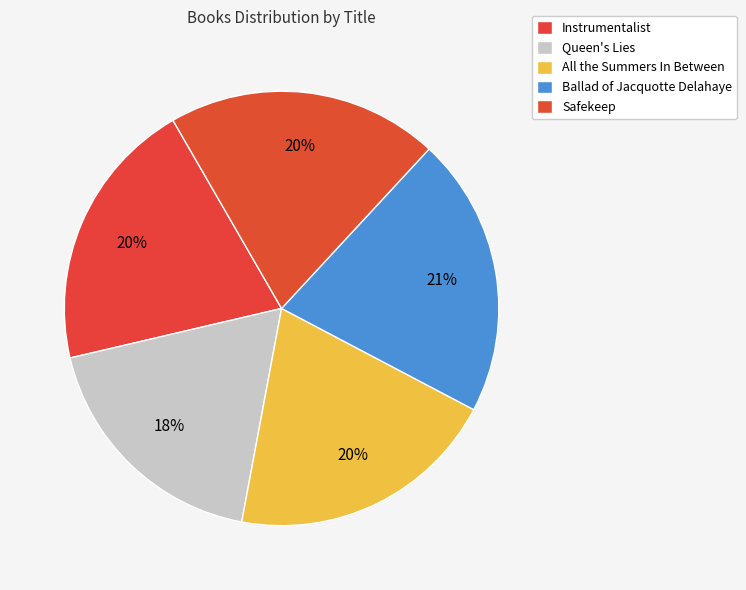

What is the smallest slice in the pie chart?

Queen's Lies